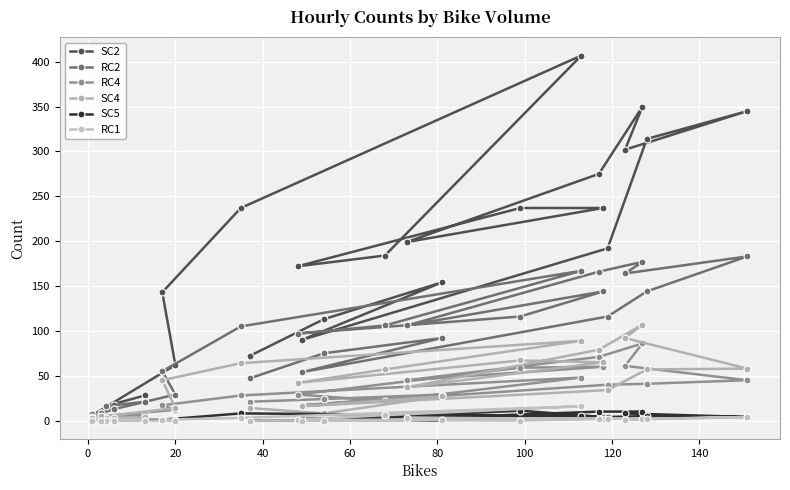

What is the difference between the second highest and second lowest values in the RC4 series?

68